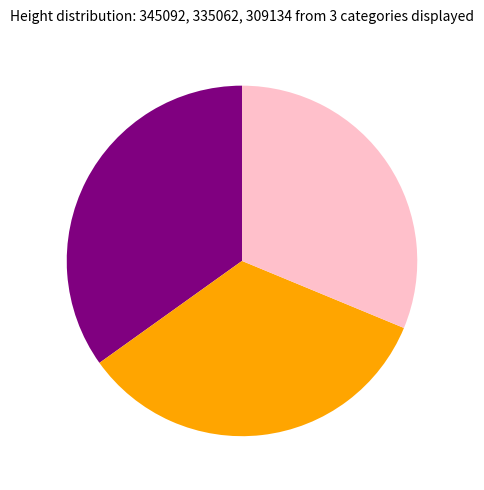

Does any single category account for the majority?

No